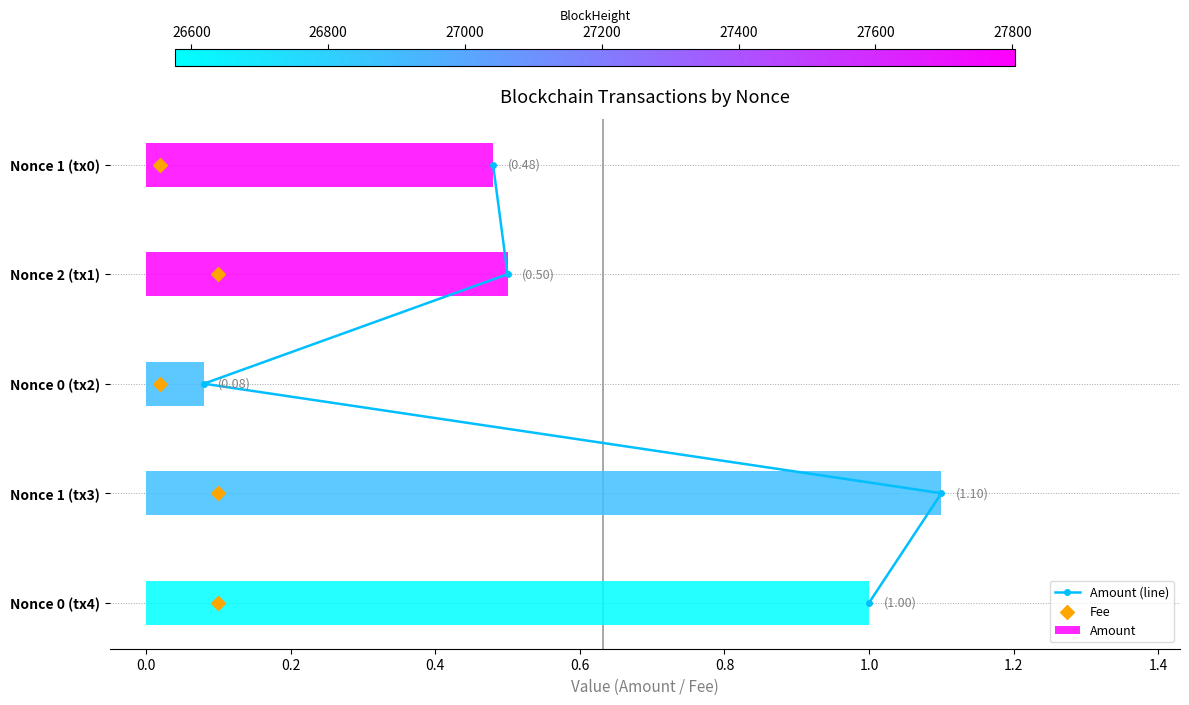

Where is Amount nearest to the value 0?

Nonce 0 (tx2)